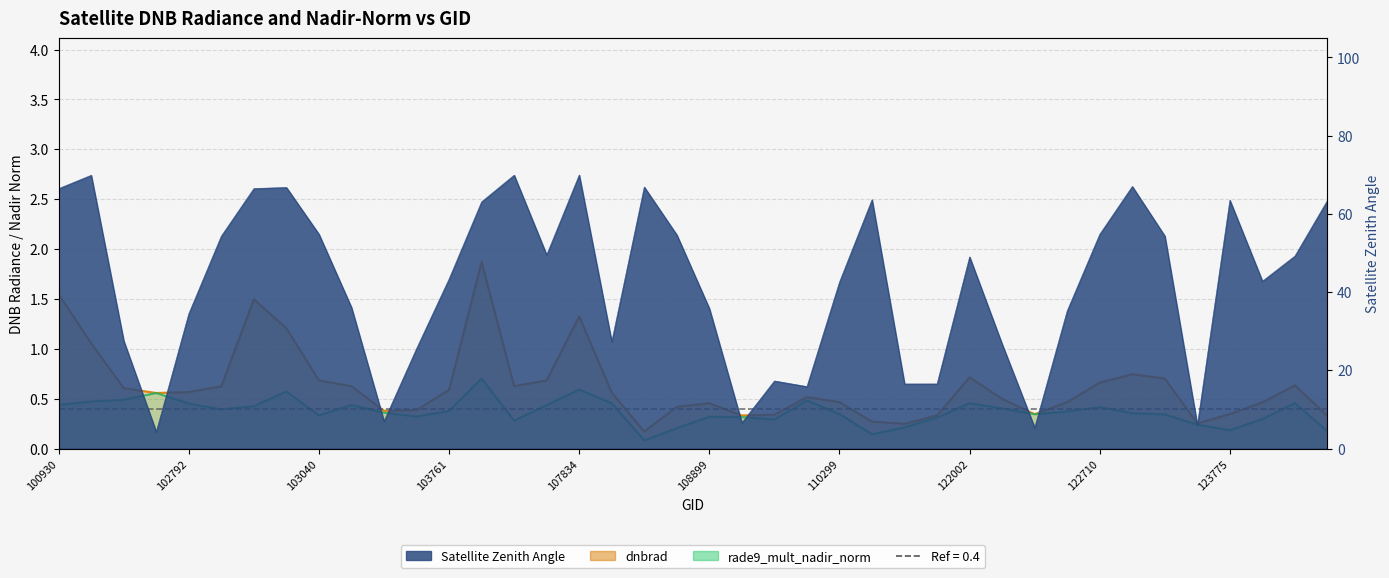

What value does the dnbrad line series have at 11?

0.4